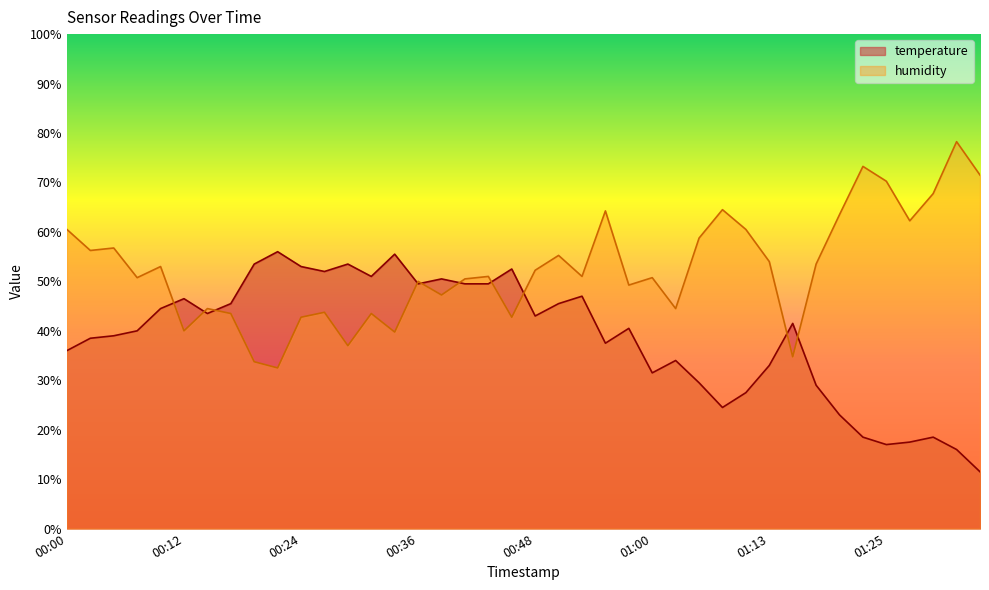

Reading left to right, transcribe all the data shown in this chart.

temperature: 36.0	38.5	39.0	40.0	44.5	46.5	43.5	45.5	53.5	56.0	53.0	52.0	53.5	51.0	55.5	49.5	50.5	49.5	49.5	52.5	43.0	45.5	47.0	37.5	40.5	31.5	34.0	29.5	24.5	27.5	33.0	41.5	29.0	23.0	18.5	17.0	17.5	18.5	16.0	11.5
humidity: 60.5	56.2	56.8	50.8	53.0	40.0	44.5	43.5	33.8	32.5	42.8	43.8	37.0	43.5	39.8	50.0	47.3	50.5	51.0	42.8	52.3	55.3	51.0	64.2	49.2	50.8	44.5	58.8	64.5	60.5	54.0	34.8	53.5	63.5	73.2	70.3	62.3	67.8	78.3	71.5